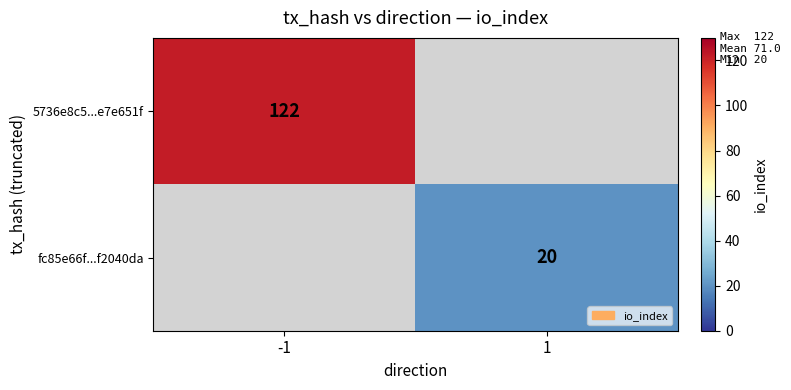

True or false: 5736e8c5...e7e651f has a value of 46.8 at -1.

False